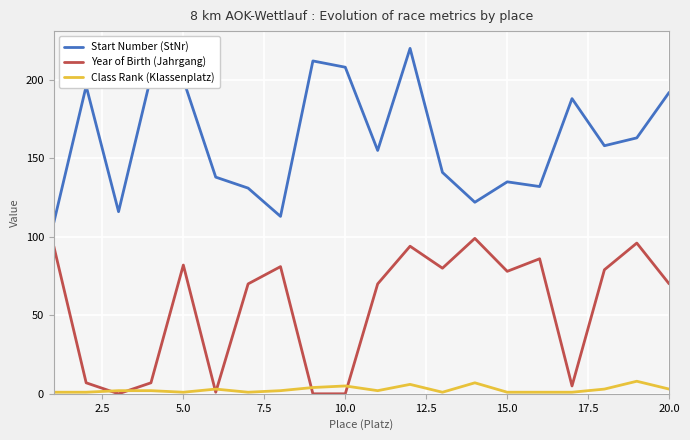

True or false: Year of Birth (Jahrgang) and Start Number (StNr) cross at least once.

False